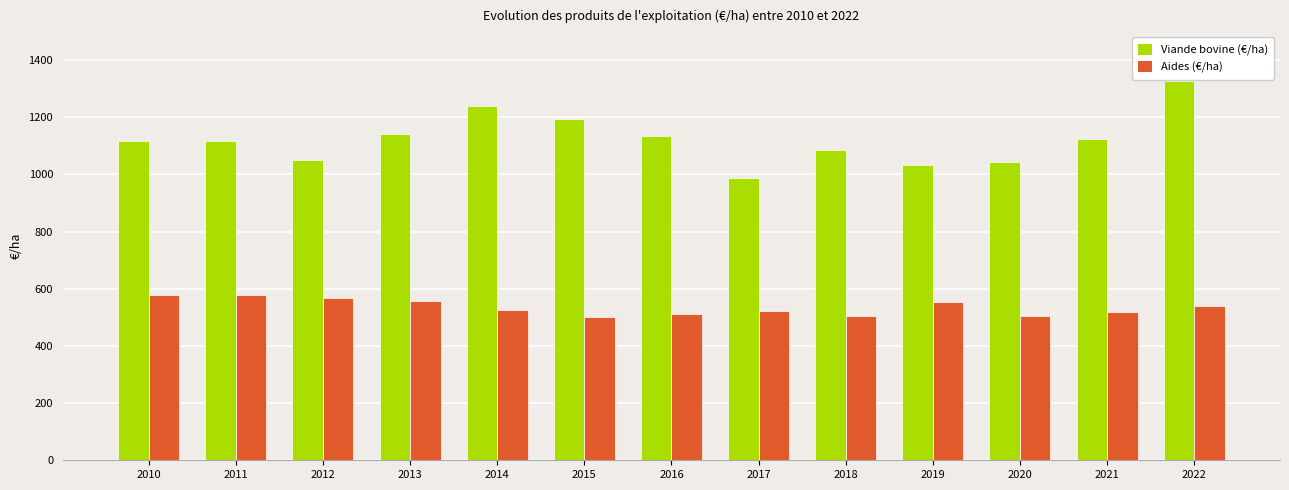

True or false: Viande bovine (€/ha) has a value of 1043.6 at 2020.

True